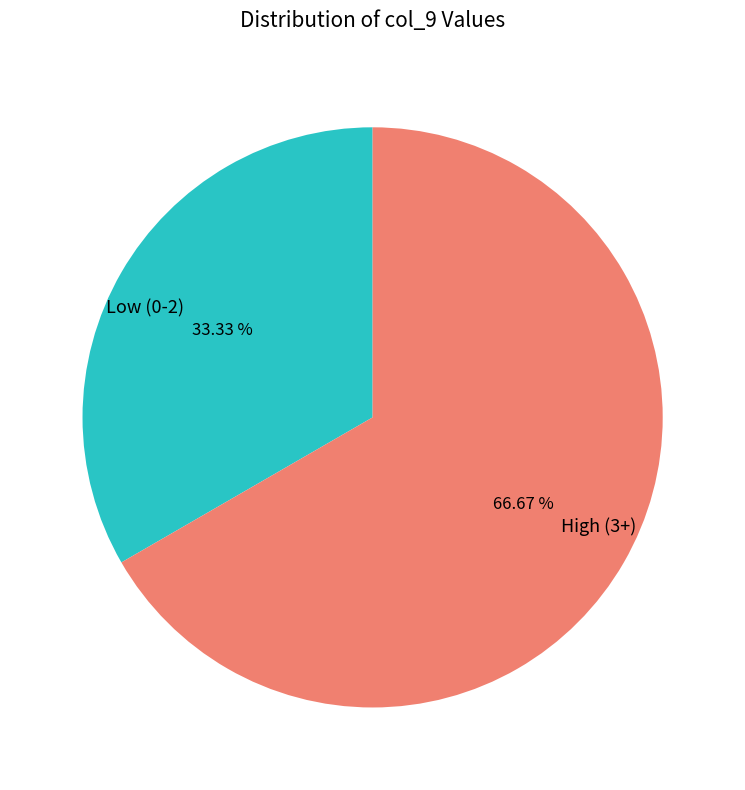

Is there a majority slice in this chart?

Yes